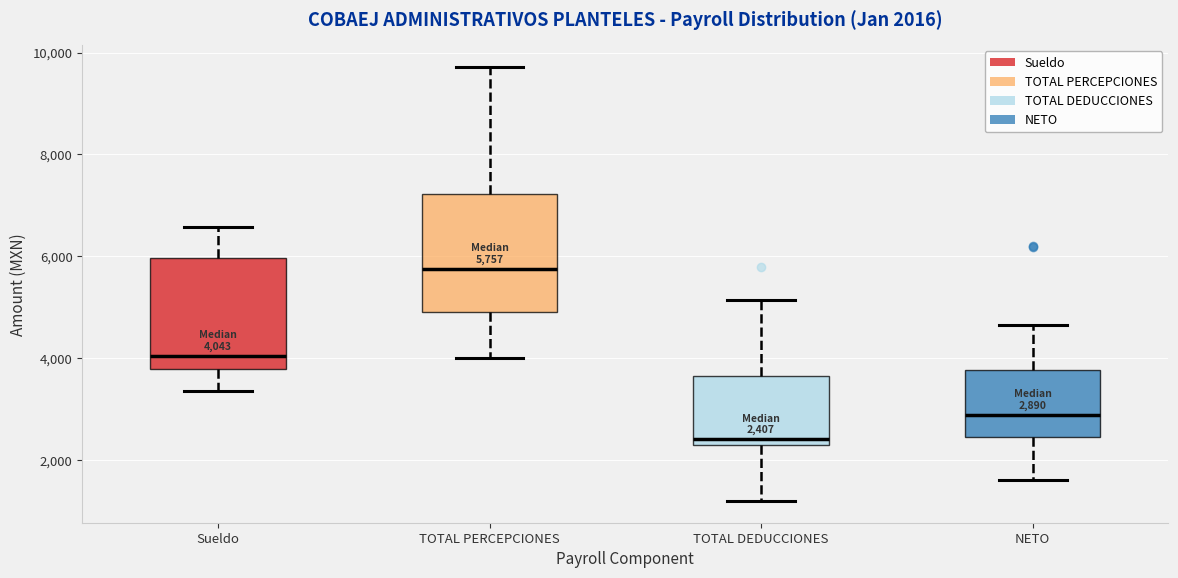

Which box has the lowest median line?

TOTAL DEDUCCIONES